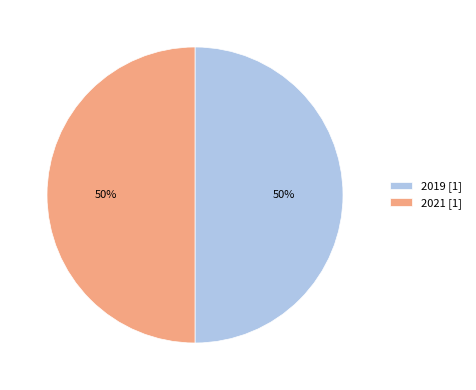

Is it true that 2019 [1] is 50% of the pie?

True